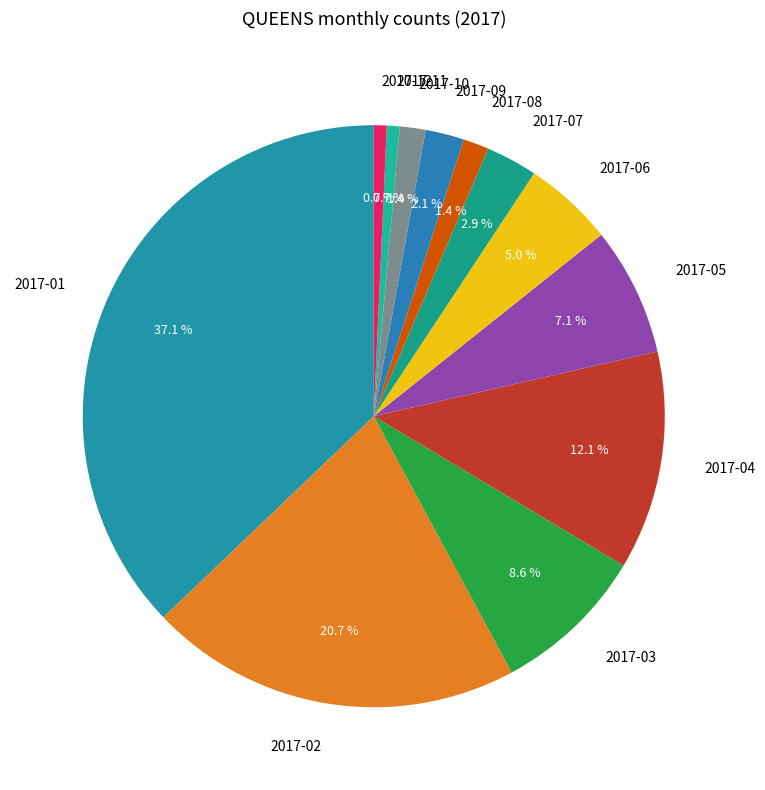

What percentage is the 2017-06 slice, to the nearest percent?

5%